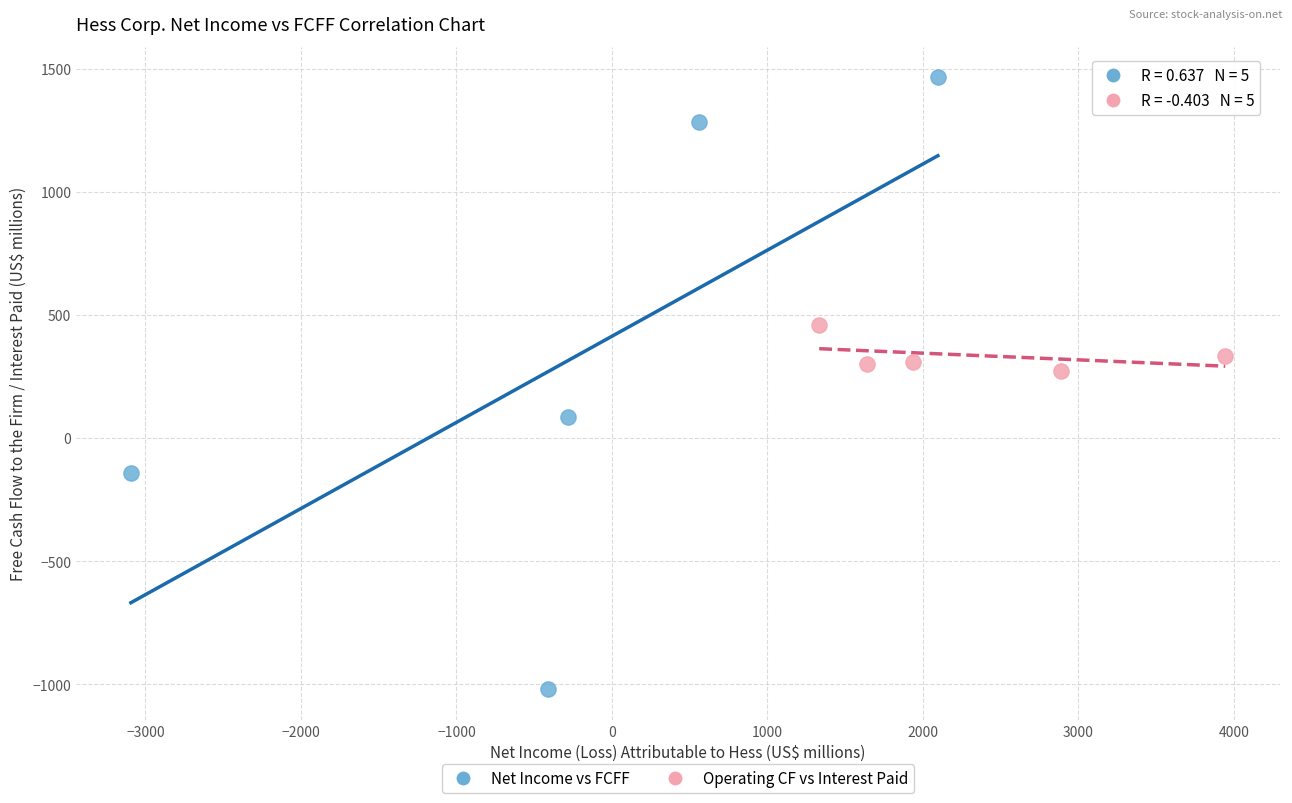

Which series contains the lowest Y value?

Net Income vs FCFF